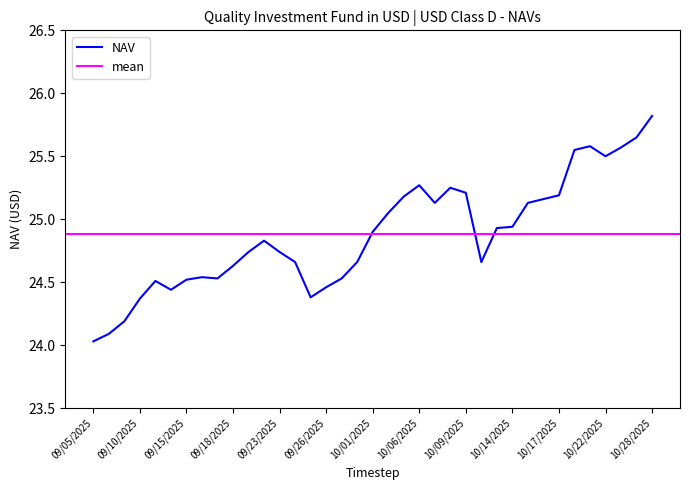

The value at 10/07/2025 is 16.0. True or false?

False